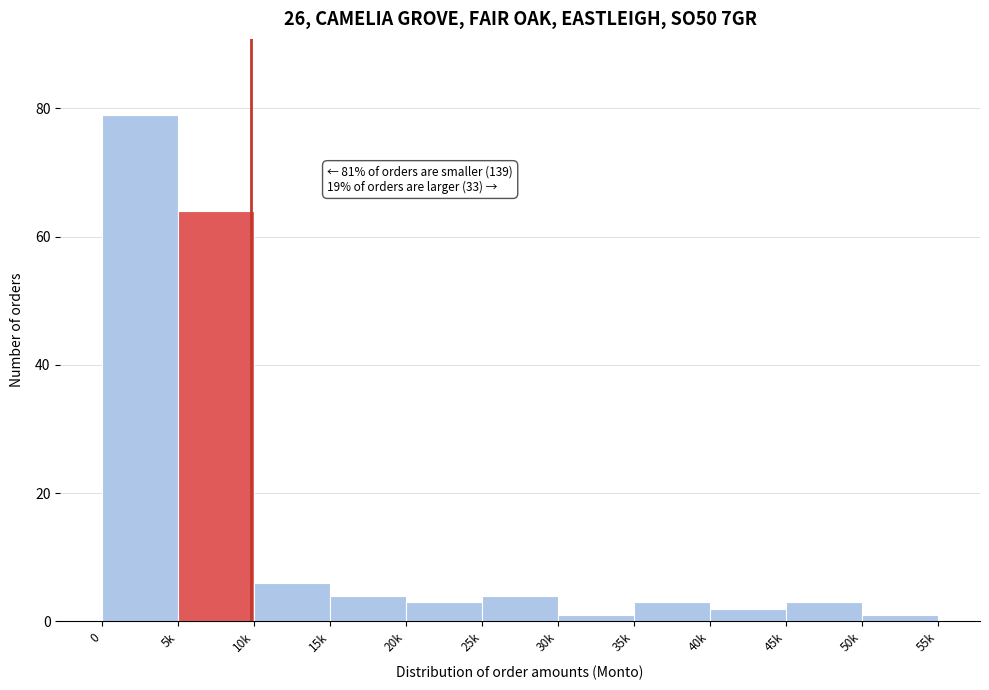

Reading left to right, transcribe all the data shown in this chart.

79	64	6	4	3	4	1	3	2	3	1